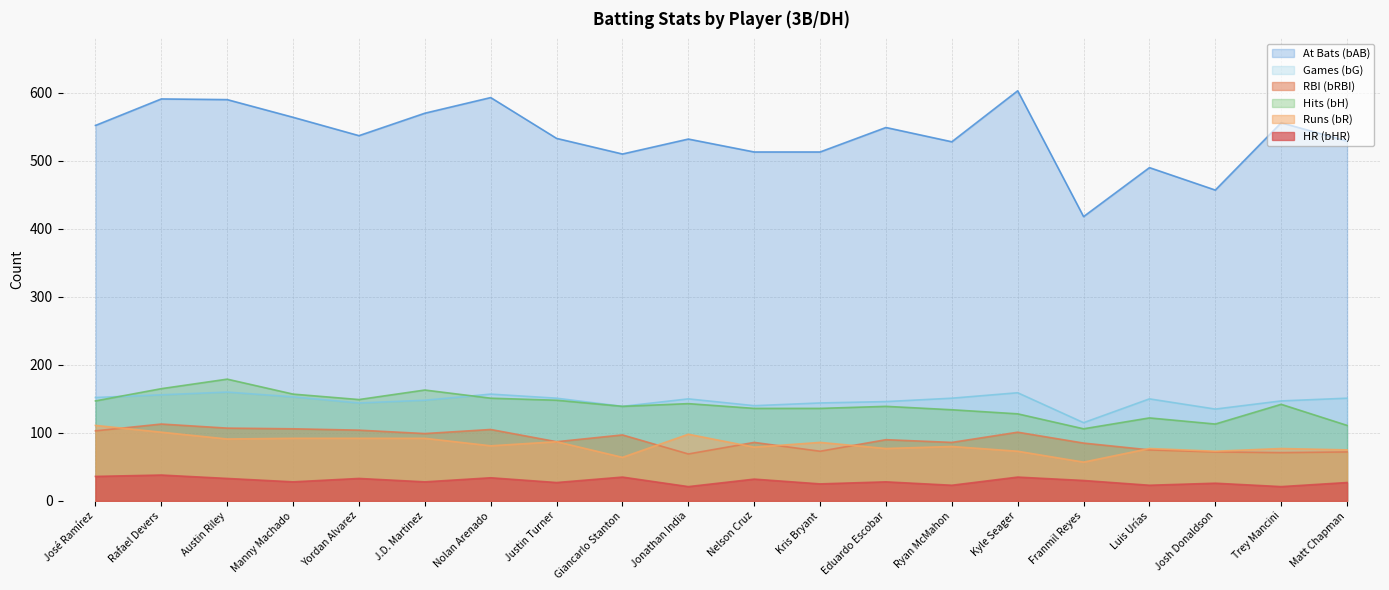

True or false: bHR has a value of 12 at Manny Machado.

False